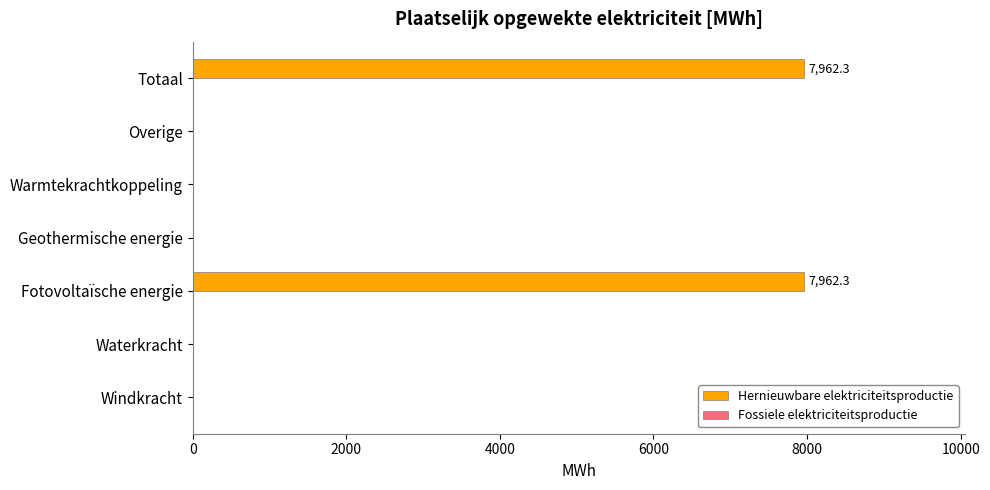

Reading bottom to top, extract all data points from this chart.

Windkracht=0.0	Waterkracht=0.0	Fotovoltaïsche energie=7962.3	Geothermische energie=0.0	Warmtekrachtkoppeling=0.0	Overige=0.0	Totaal=7962.3